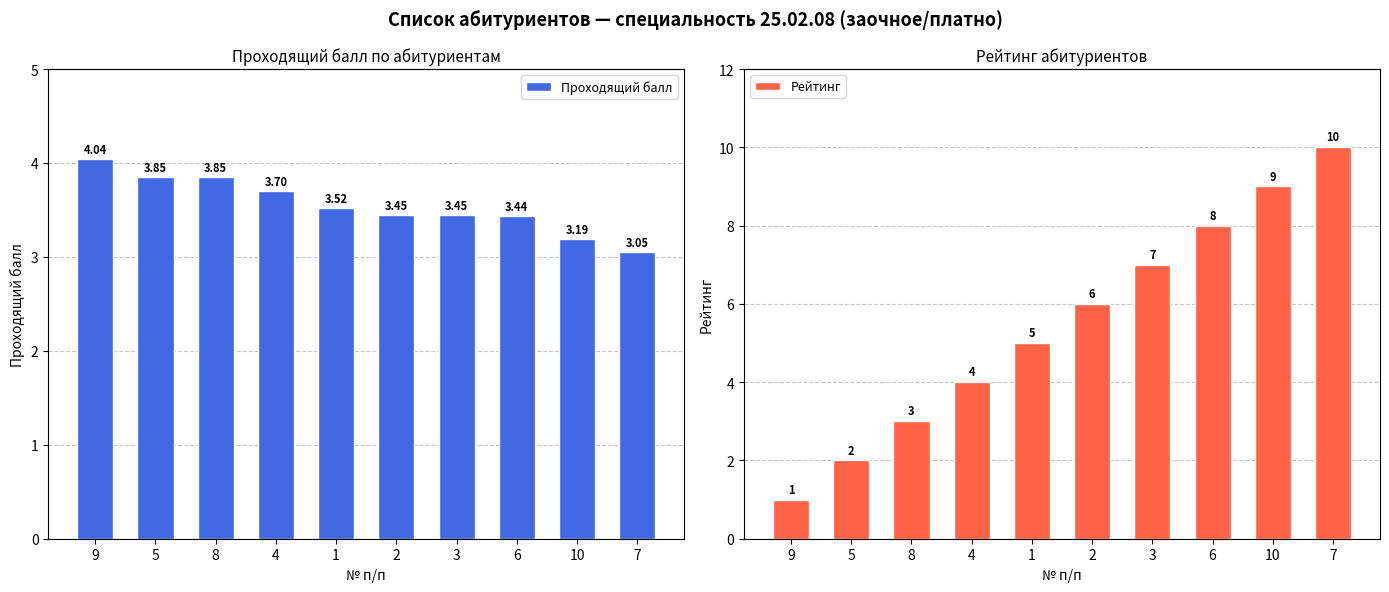

Rank the series at 10 from highest to lowest value.

Рейтинг, Проходящий балл